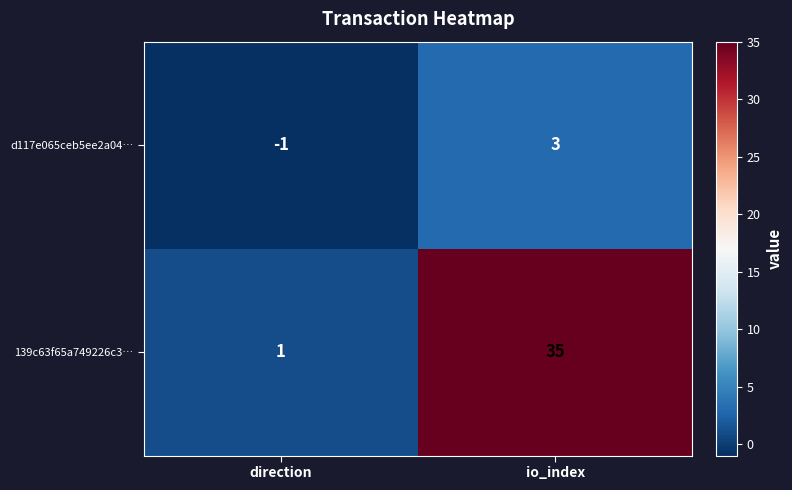

The value of d117e065ceb5ee2a04… at io_index is 3. True or false?

True